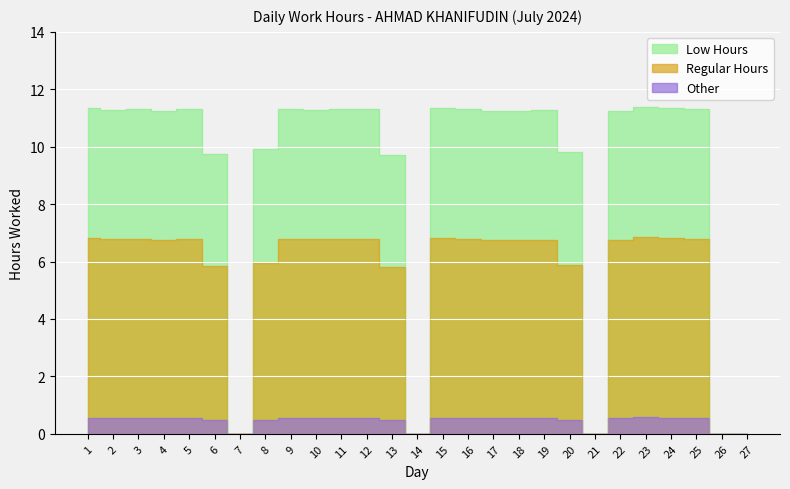

What is the value of the Low Hours point at the 11th from the left?

11.3